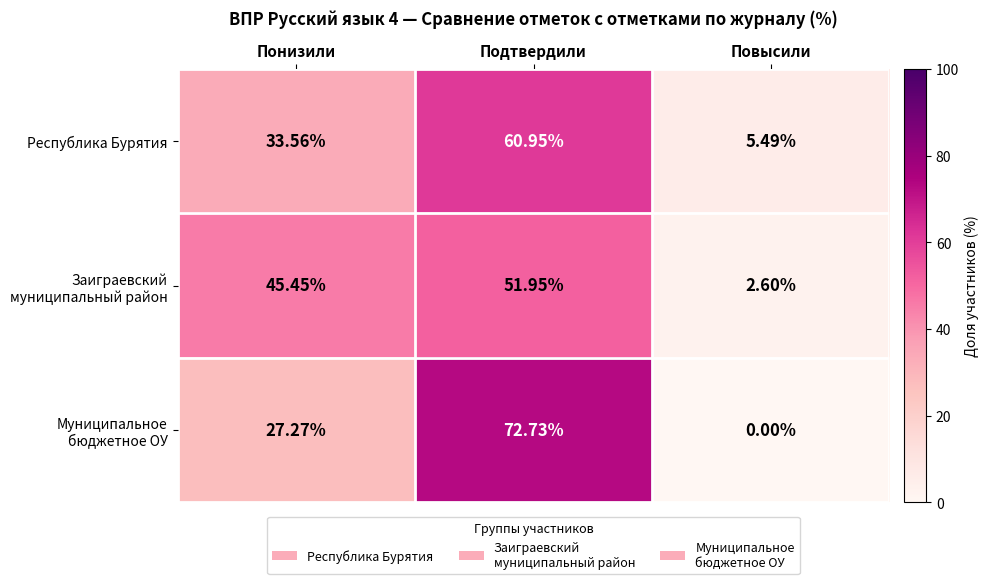

Where is Республика Бурятия nearest to the value 33?

Понизили